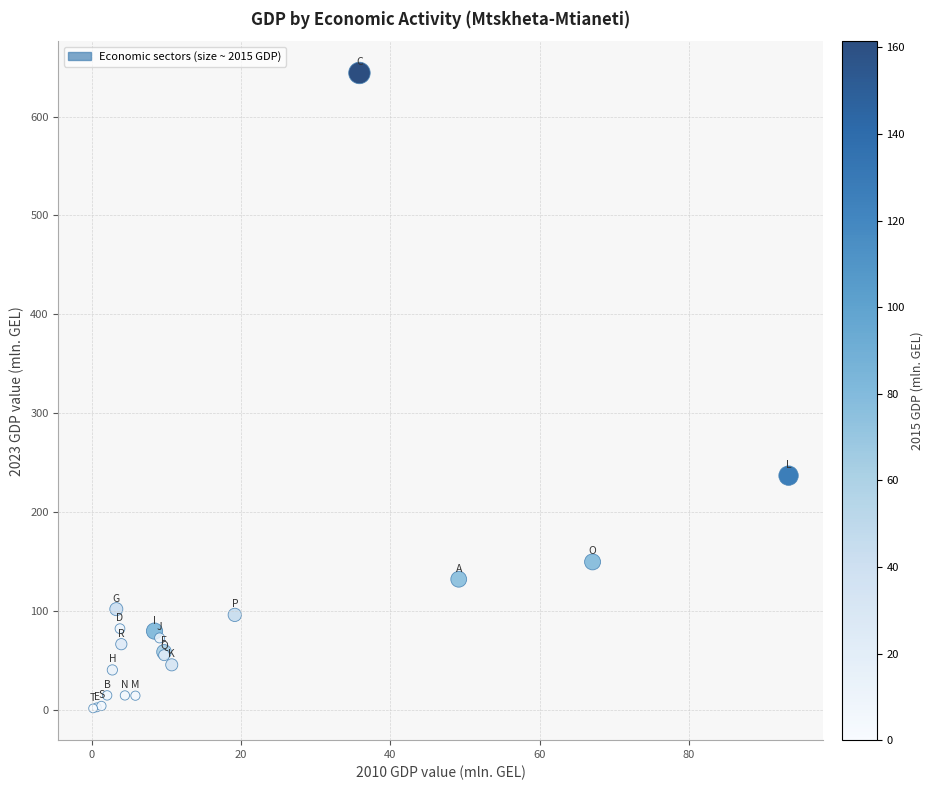

What Y value in the scatter plot is closest to 322?

236.7